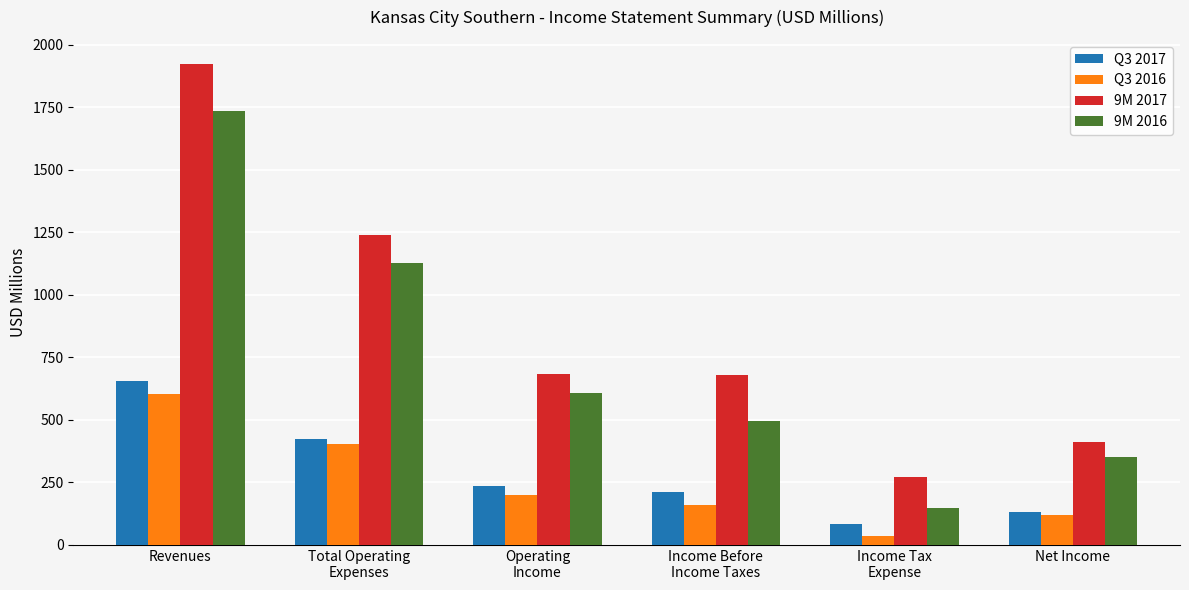

Is it true that 9M 2016 equals 1735.7 at Revenues?

True